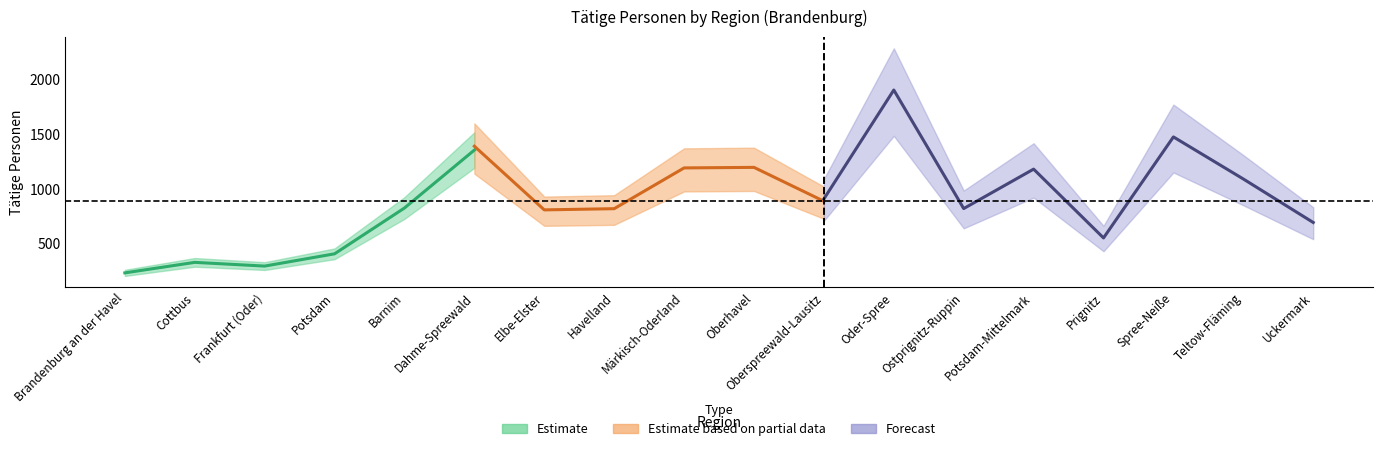

Between Cottbus and Potsdam-Mittelmark, which is larger?

Potsdam-Mittelmark